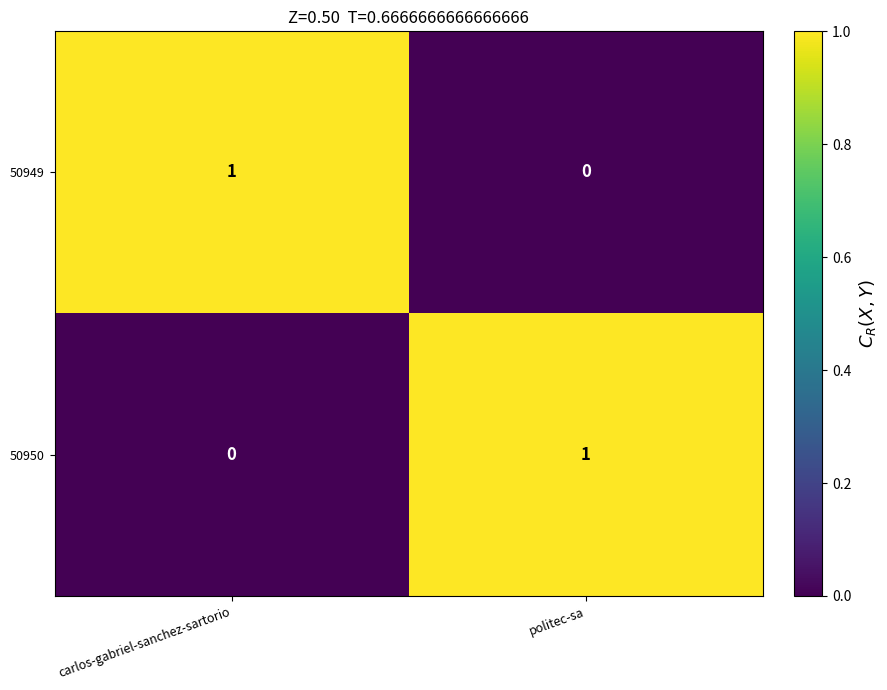

Which category has the highest value in the 50950 series?

politec-sa